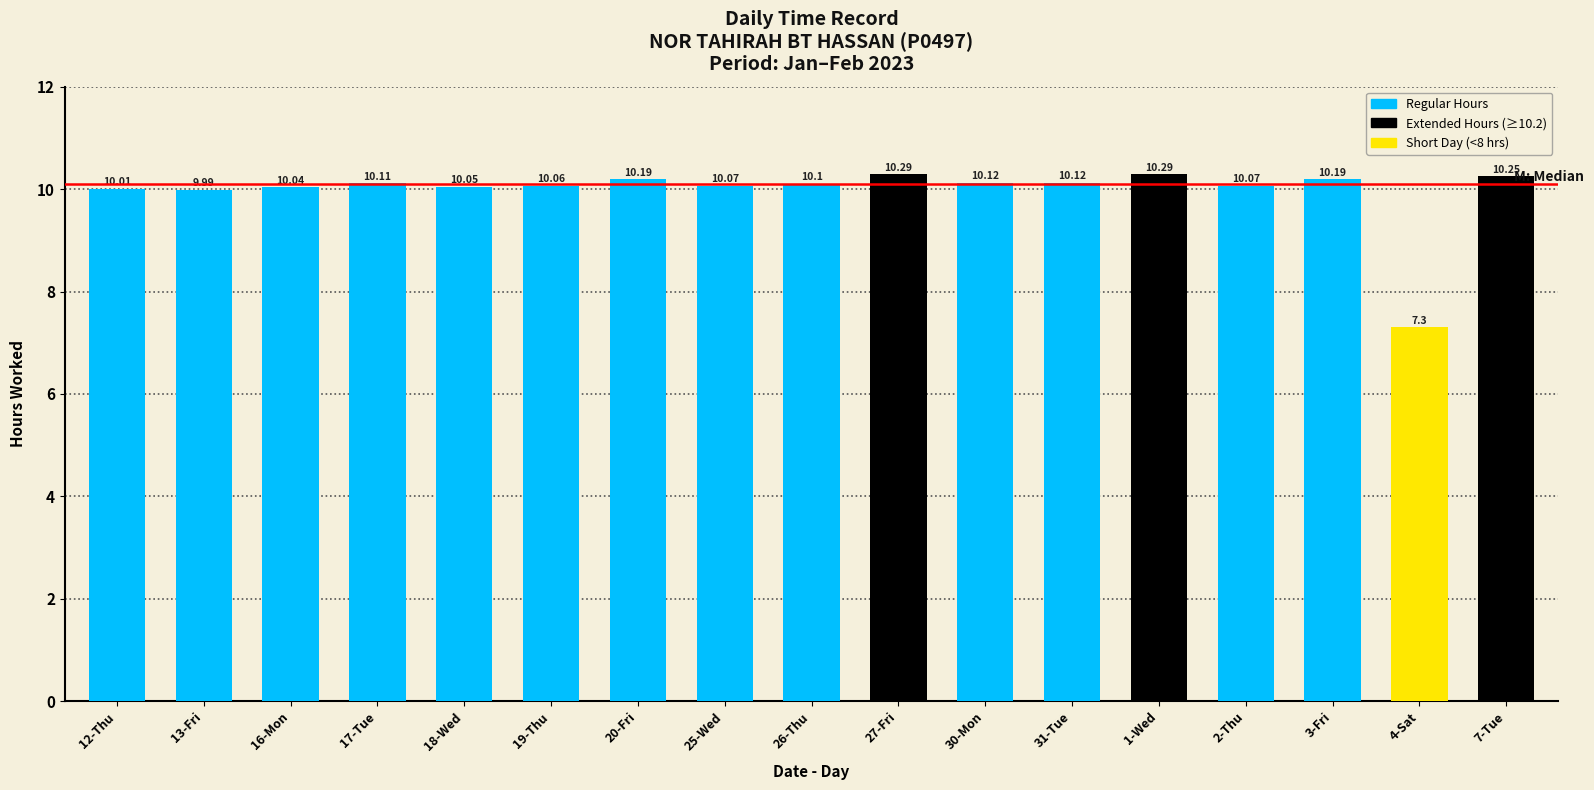

True or false: the data shows 10.1 at 17-Tue.

True